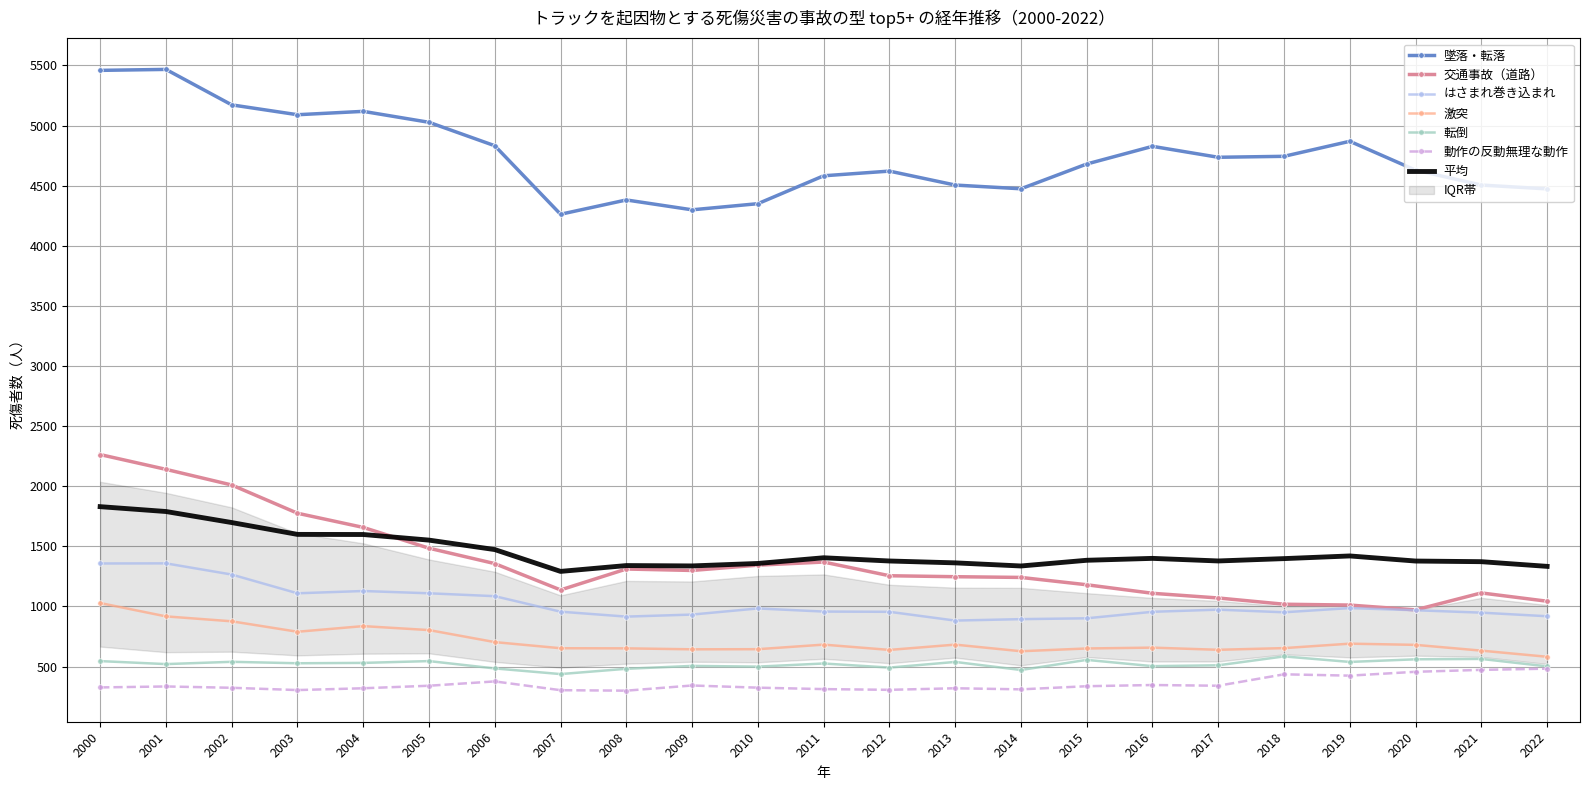

True or false: 動作の反動無理な動作 and 激突 cross at least once.

False